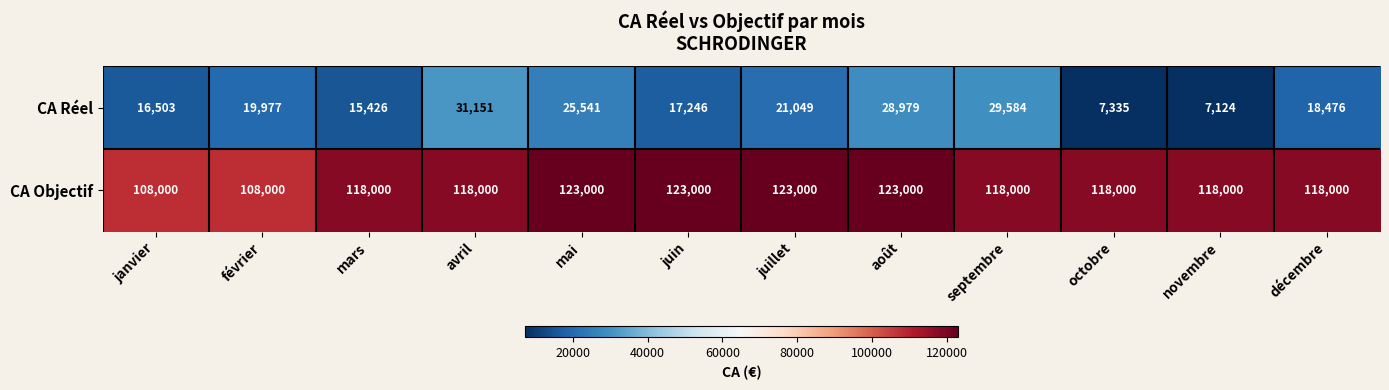

How many data points in CA Réel are less than 19977?

6